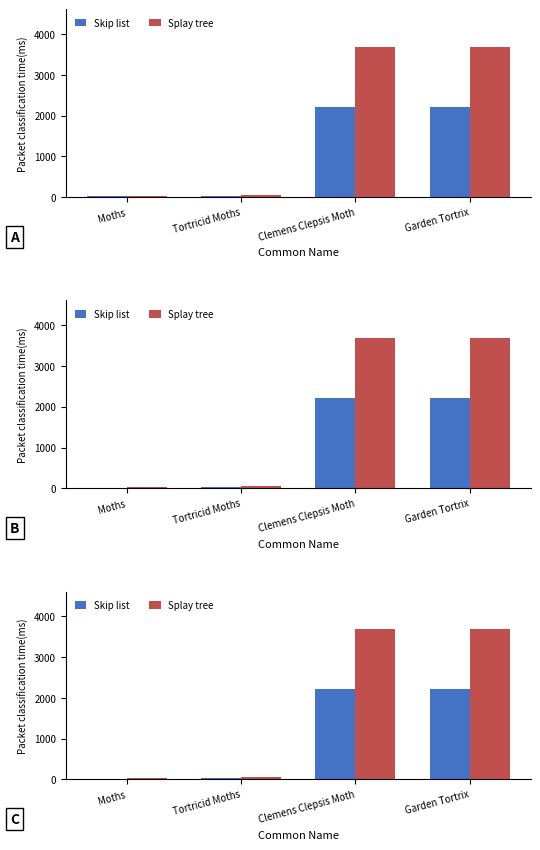

Which series changed the most between Tortricid Moths and Garden Tortrix?

Splay tree